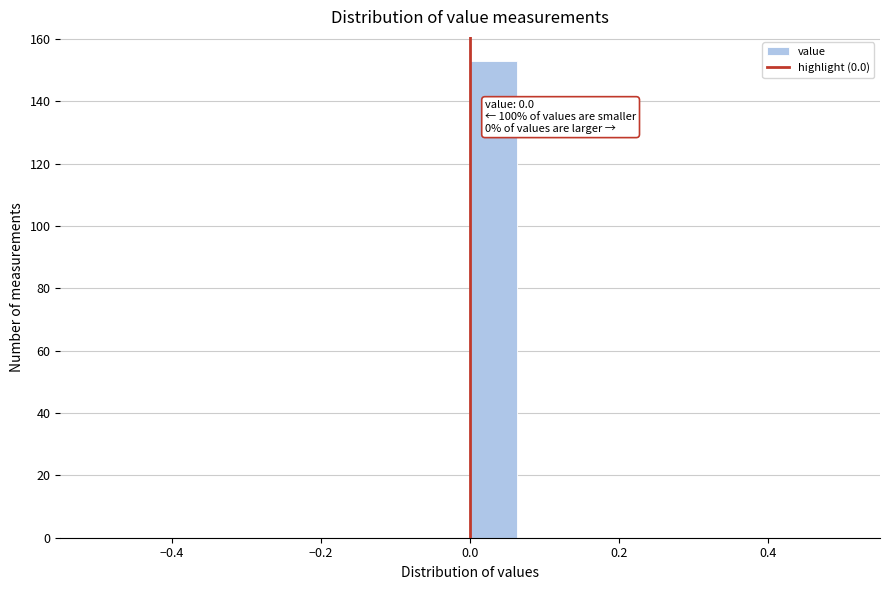

Read against the x-axis, roughly where is the centre of the tallest bar?

0.04